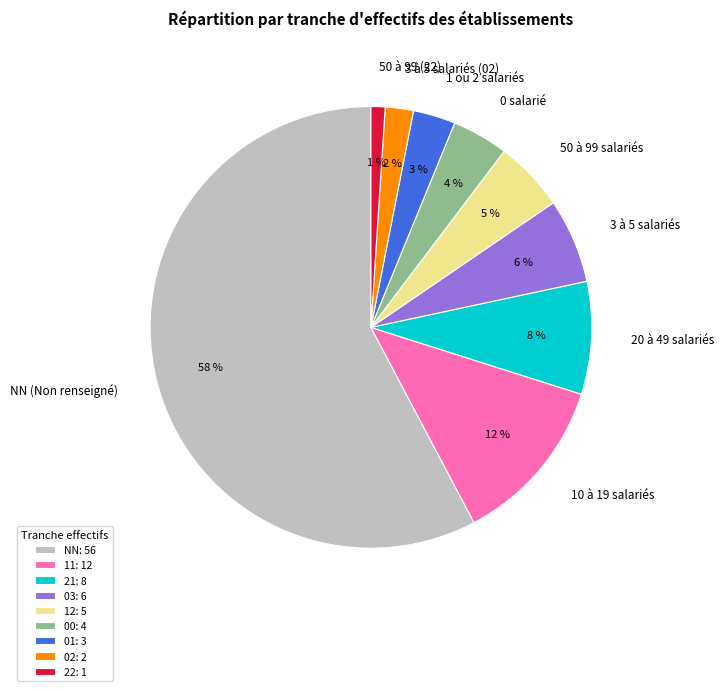

Rank the categories by value from highest to lowest.

NN, 11, 21, 03, 12, 00, 01, 02, 22